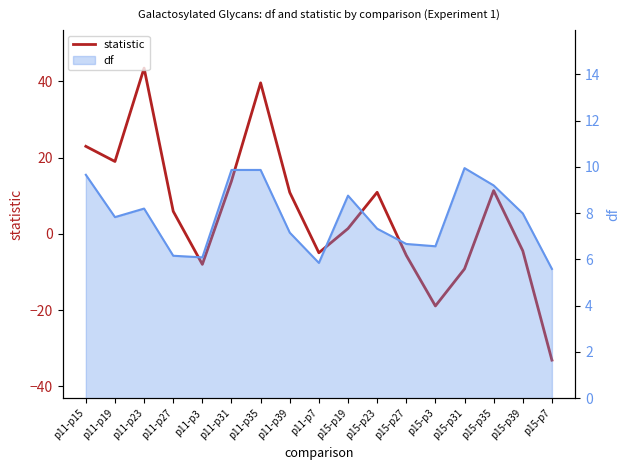

What is the smallest value displayed?

-33.1